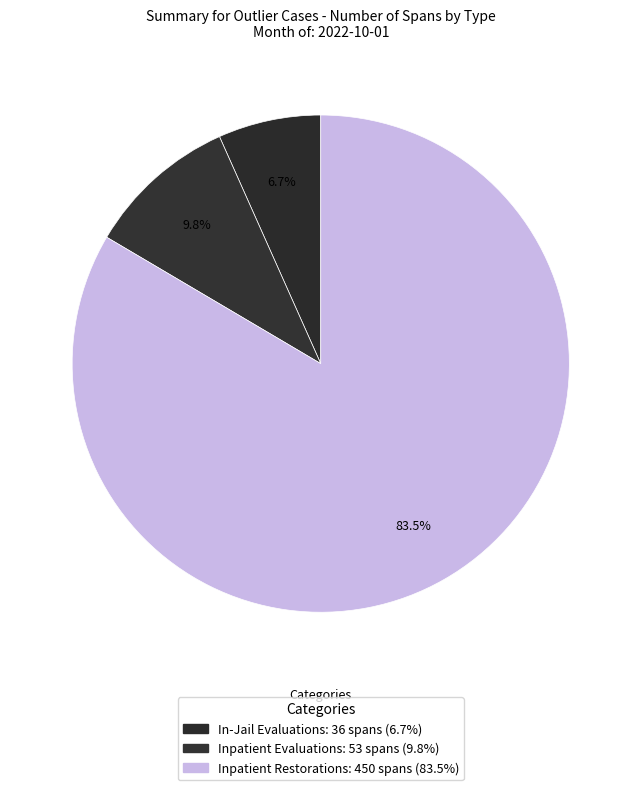

Is it true that In-Jail Evaluations is 1% of the pie?

False